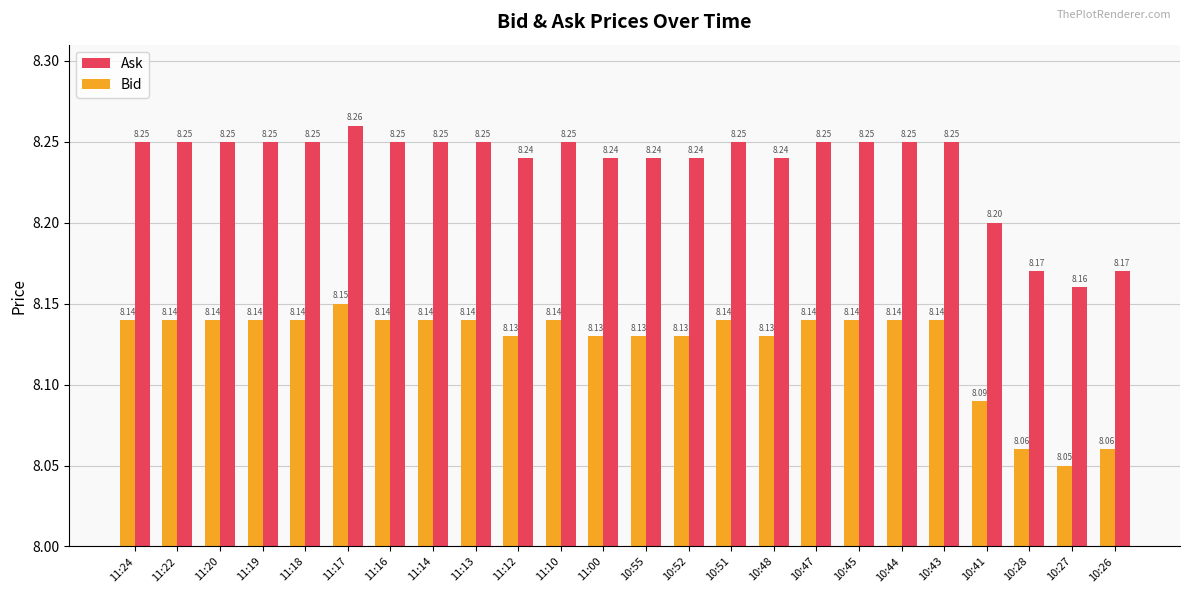

Is the value of Ask at 10:51 greater than the value of Bid at 11:00?

Yes